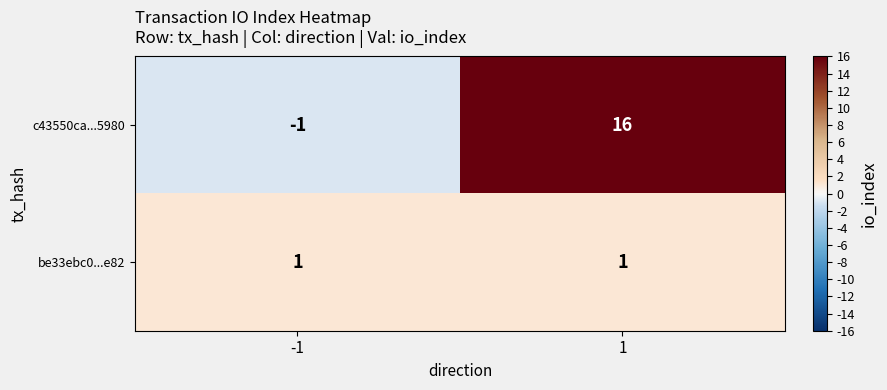

Reading left to right, extract all data points from this chart.

c43550ca...5980: -1=-1	1=16
be33ebc0...e82: -1=1	1=1